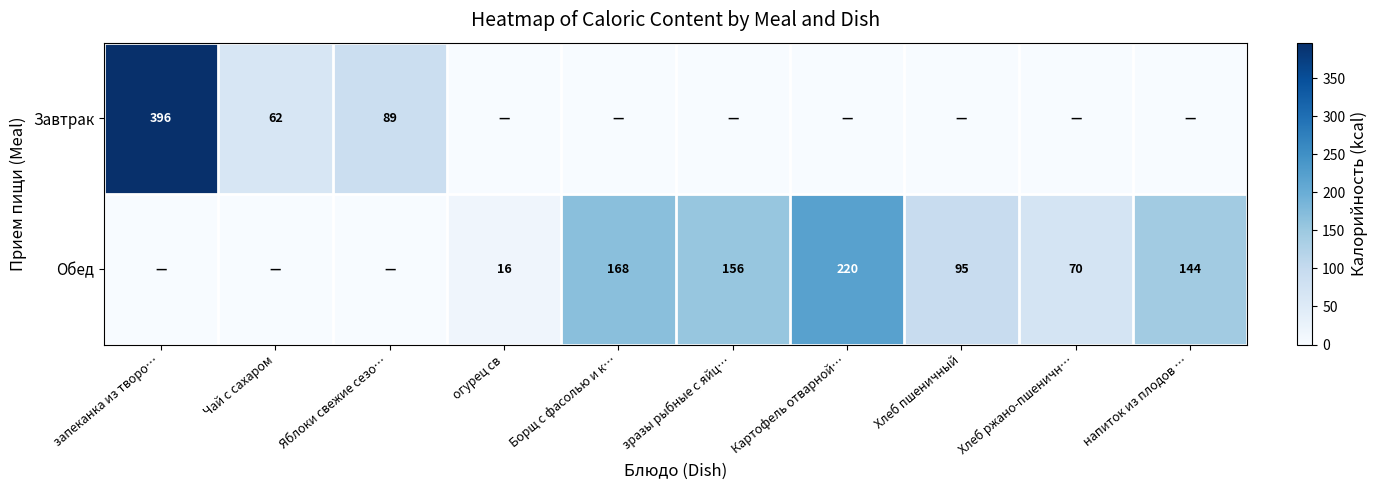

What is the spread (max minus min) of values at Картофель отварной…?

220.2